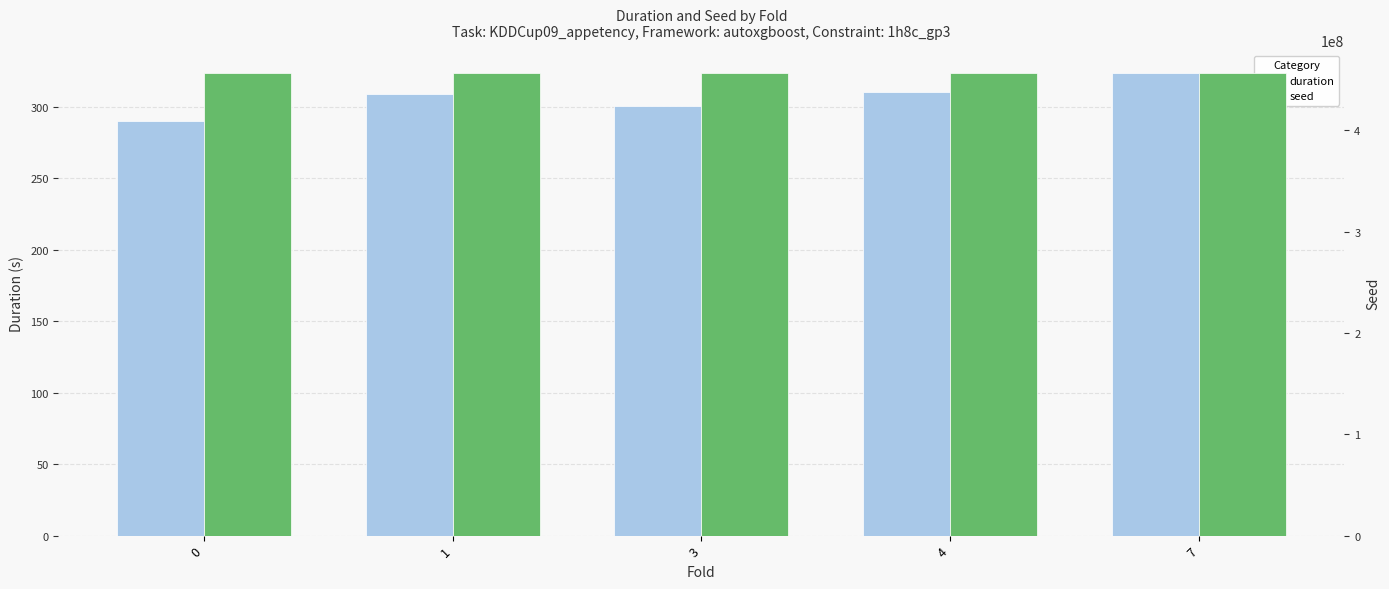

What is the sum of all seed values?

2282181925.0